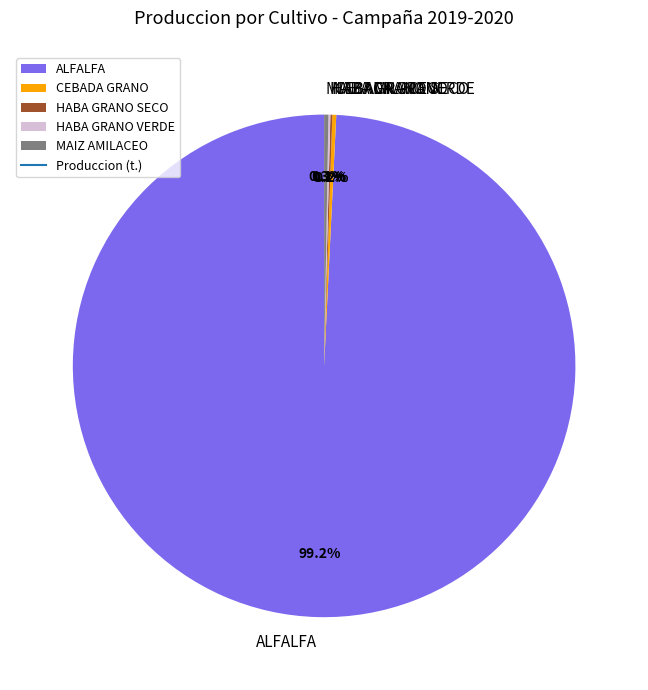

What is the majority slice?

ALFALFA